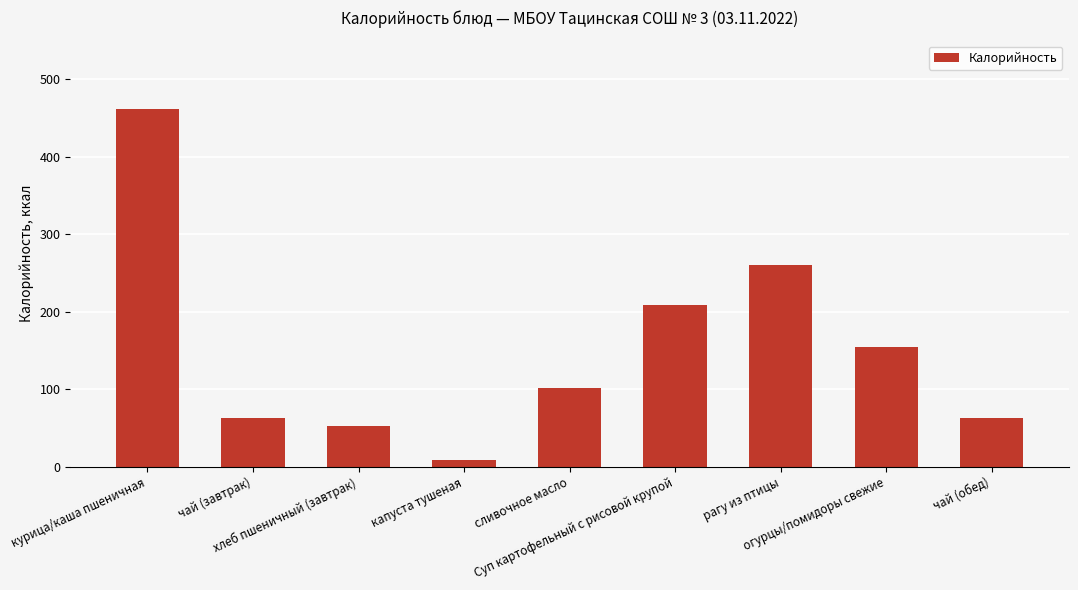

What is the value of the 8th bar from the left?

155.0